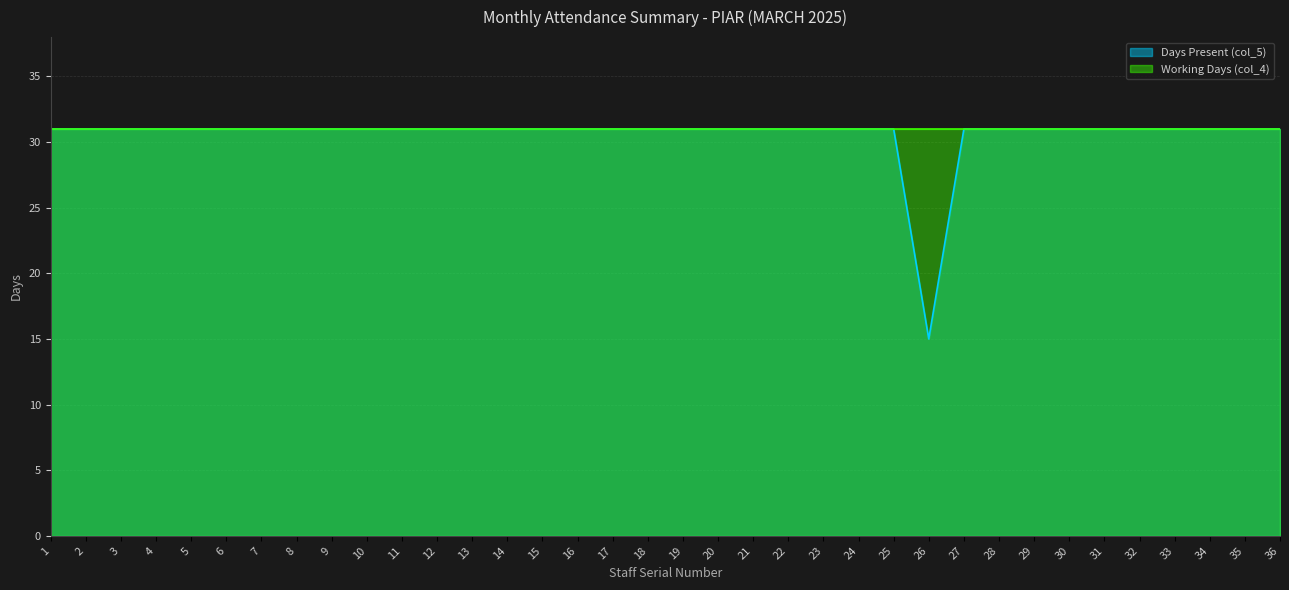

What is the sum of the values at 35 and 11?

62